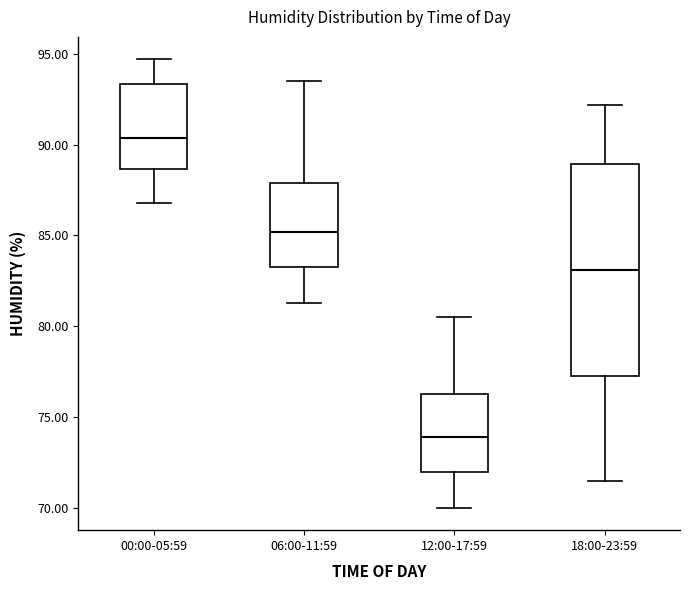

Reading left to right, read every box against the y-axis: the position of its median line, the range the box covers, and the ends of its whiskers. The values are not printed on the chart, so give them approximately, as read against the axis.

00:00-05:59: median 90.5, box 88.5 to 93.5, whiskers 87.0 to 94.5
06:00-11:59: median 85.0, box 83.5 to 88.0, whiskers 81.5 to 93.5
12:00-17:59: median 74.0, box 72.0 to 76.5, whiskers 70.0 to 80.5
18:00-23:59: median 83.0, box 77.5 to 89.0, whiskers 71.5 to 92.0